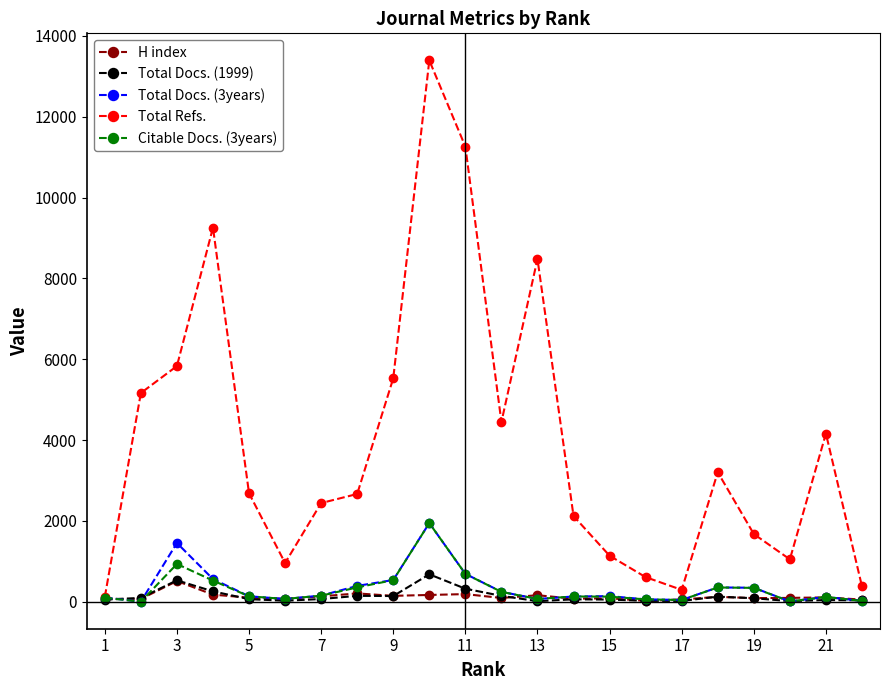

Which series has the largest range (max minus min)?

Total Refs.